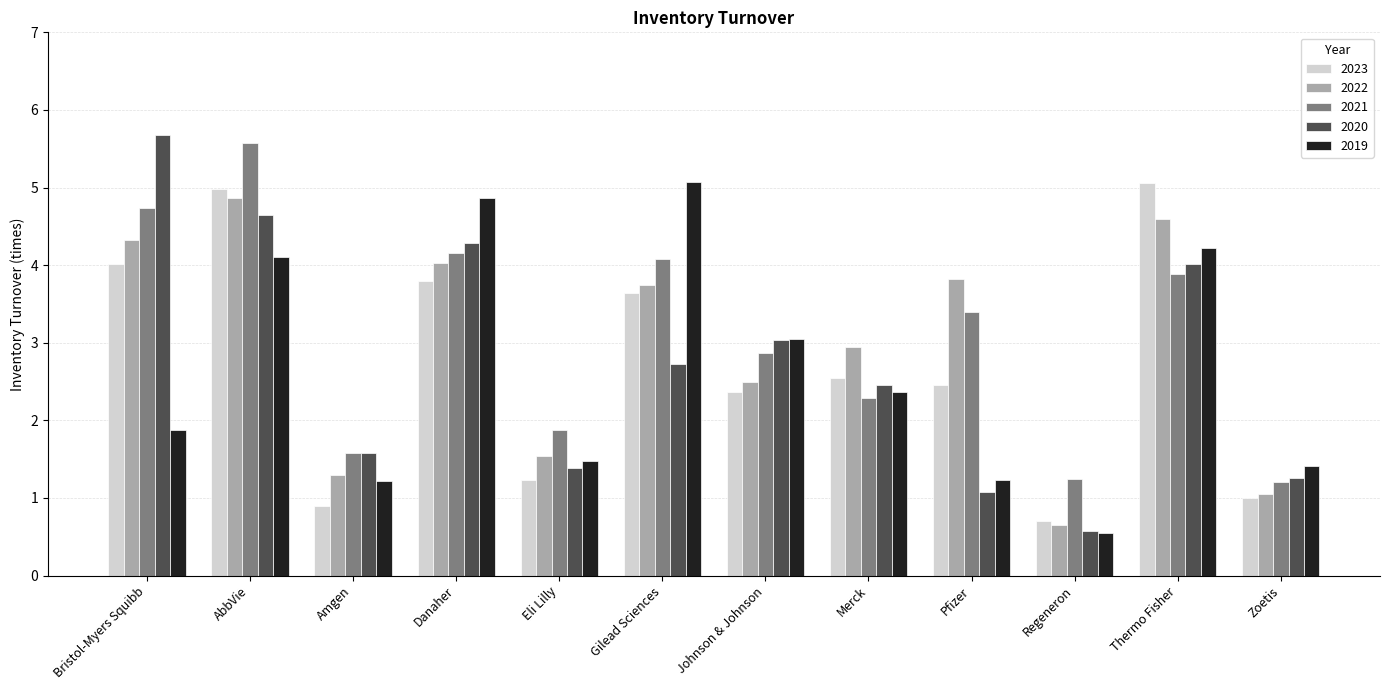

What is the minimum value for 2023?

0.7